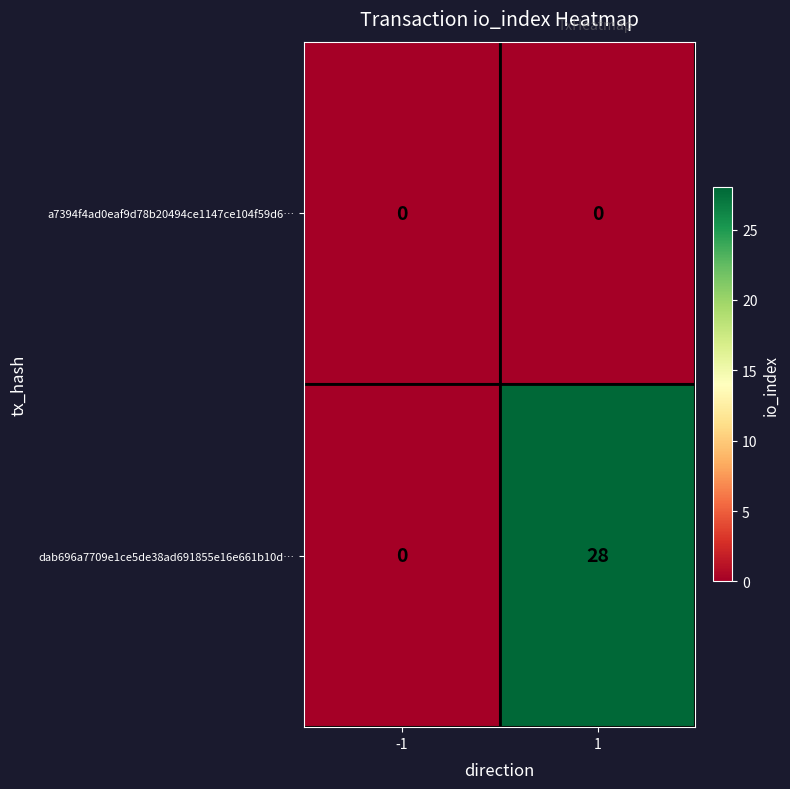

Reading left to right, extract all data points from this chart.

a7394f4ad0eaf9d78b20494ce1147ce104f59d6…: -1=0	1=0
dab696a7709e1ce5de38ad691855e16e661b10d…: -1=0	1=28